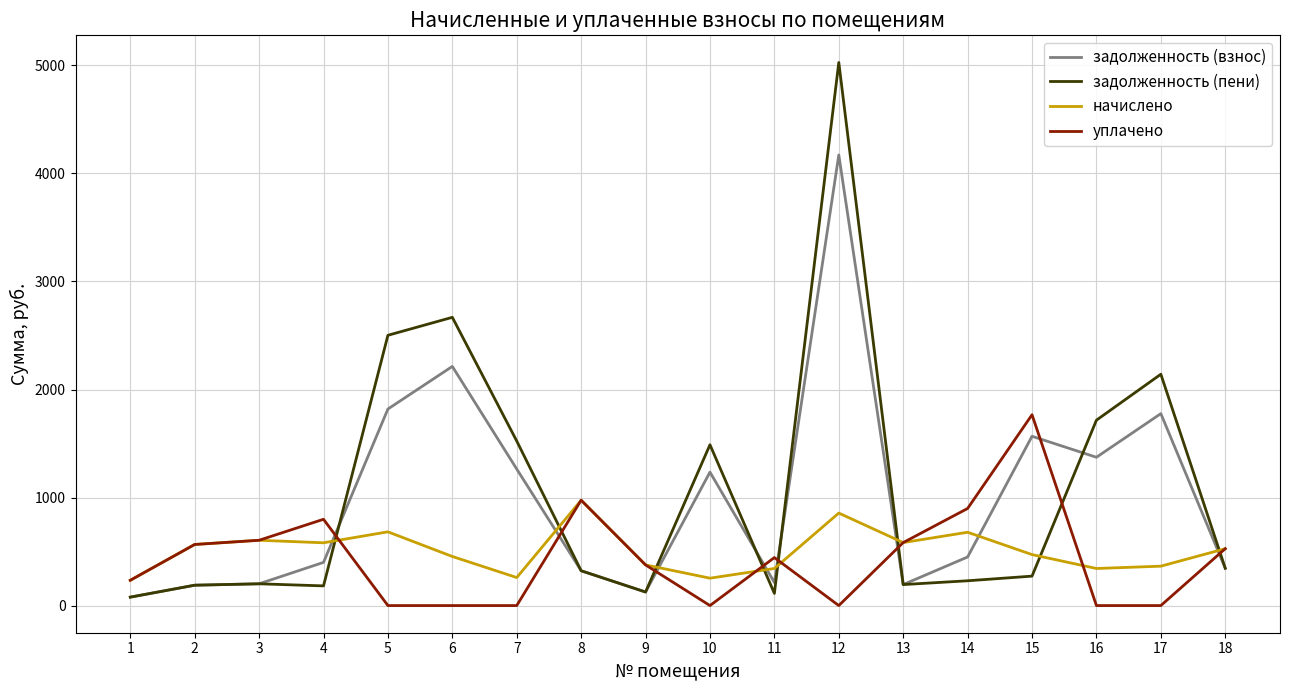

At 16, list the series in order from smallest to largest.

уплачено, начислено, задолженность (взнос), задолженность (пени)